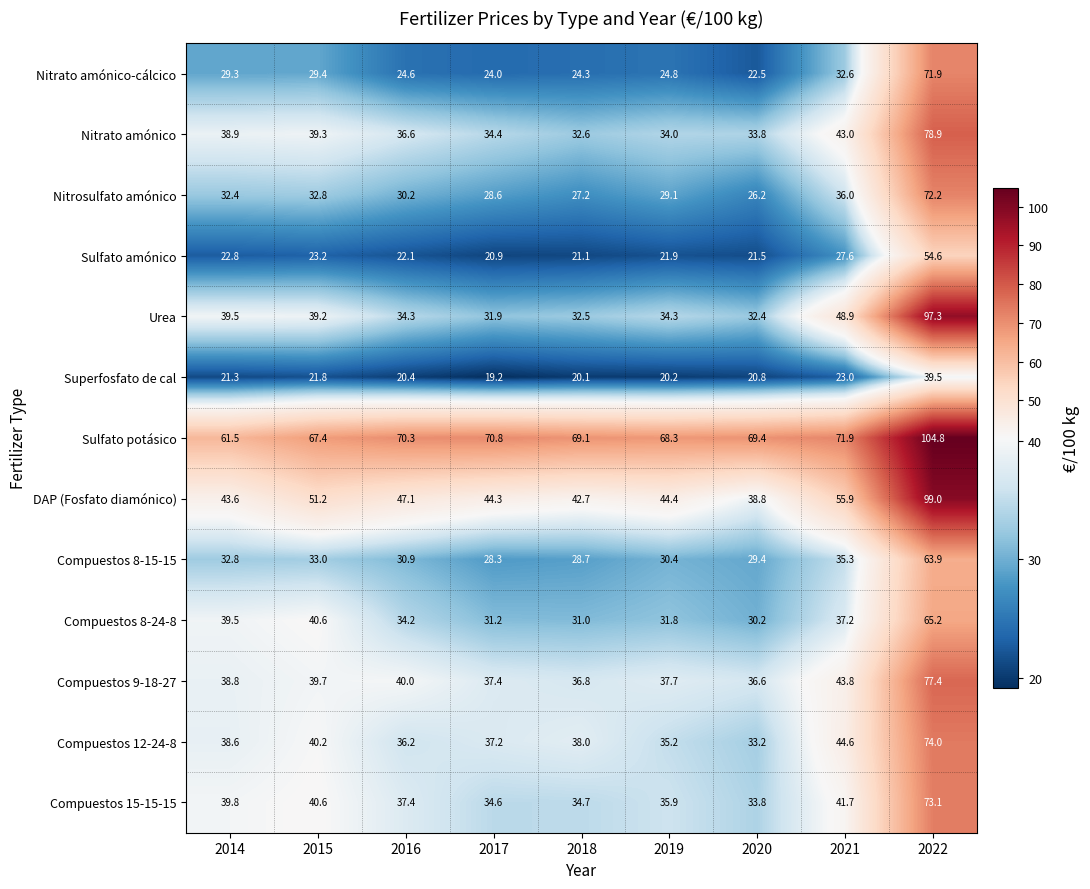

What is the difference between the Sulfato amónico values at 2019 and 2017?

1.0